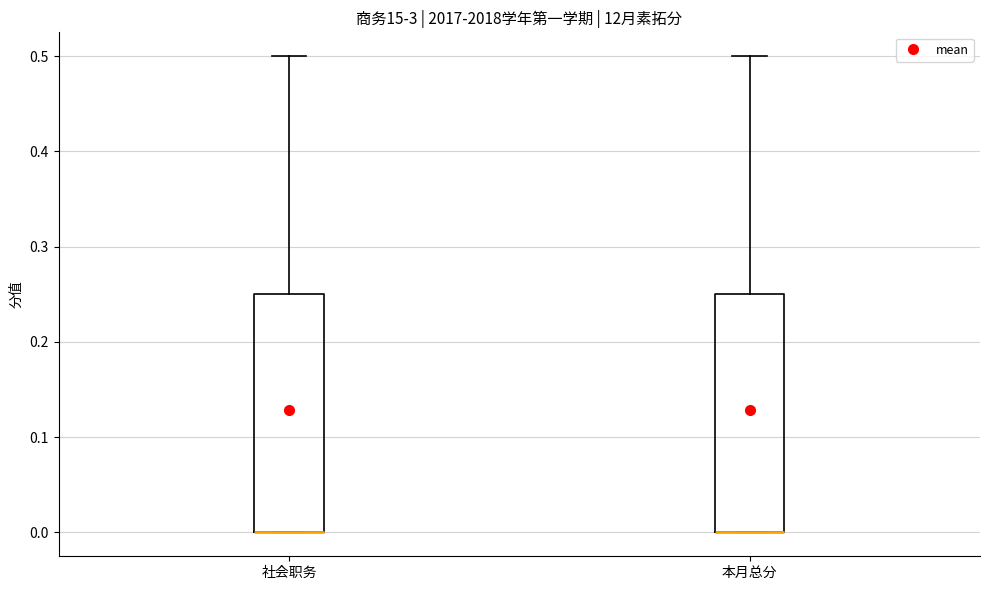

Reading left to right, read every box against the y-axis: the position of its median line, the range the box covers, and the ends of its whiskers. The values are not printed on the chart, so give them approximately, as read against the axis.

社会职务: median 0.00 (drawn on the box's lower edge), box 0.00 to 0.25, whiskers 0.00 to 0.50
本月总分: median 0.00 (drawn on the box's lower edge), box 0.00 to 0.25, whiskers 0.00 to 0.50